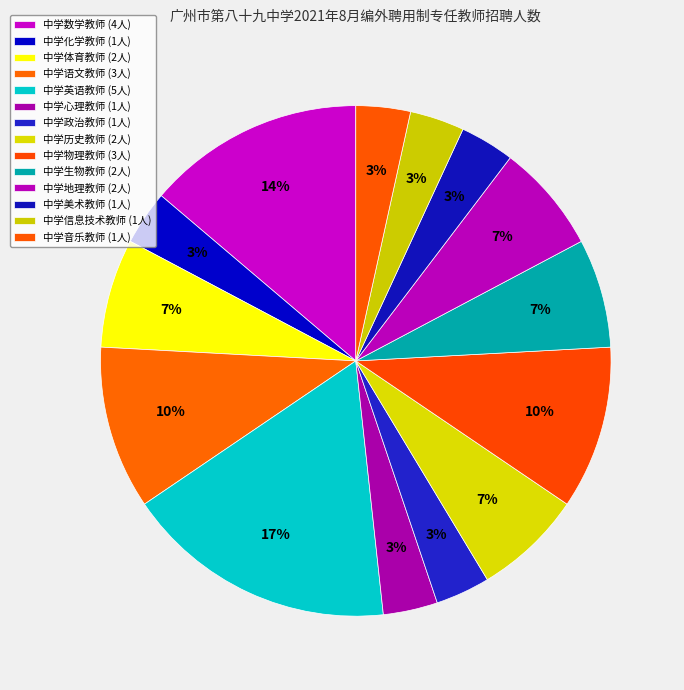

Does any single category account for the majority?

No